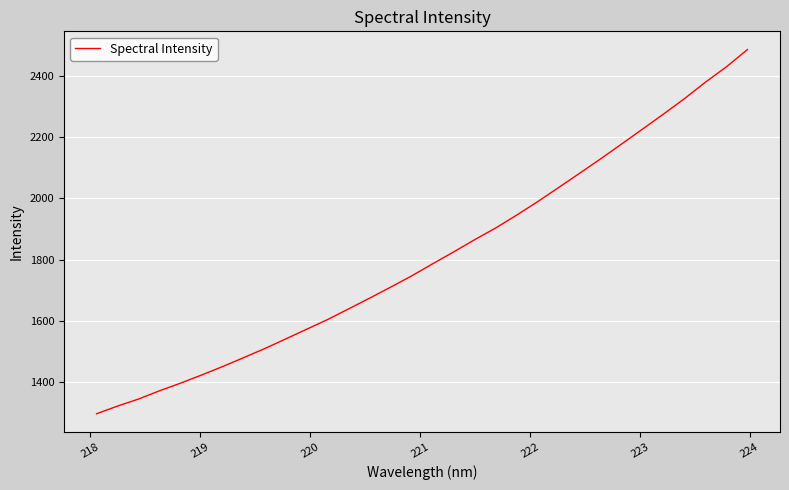

How many lines are shown in the chart?

1